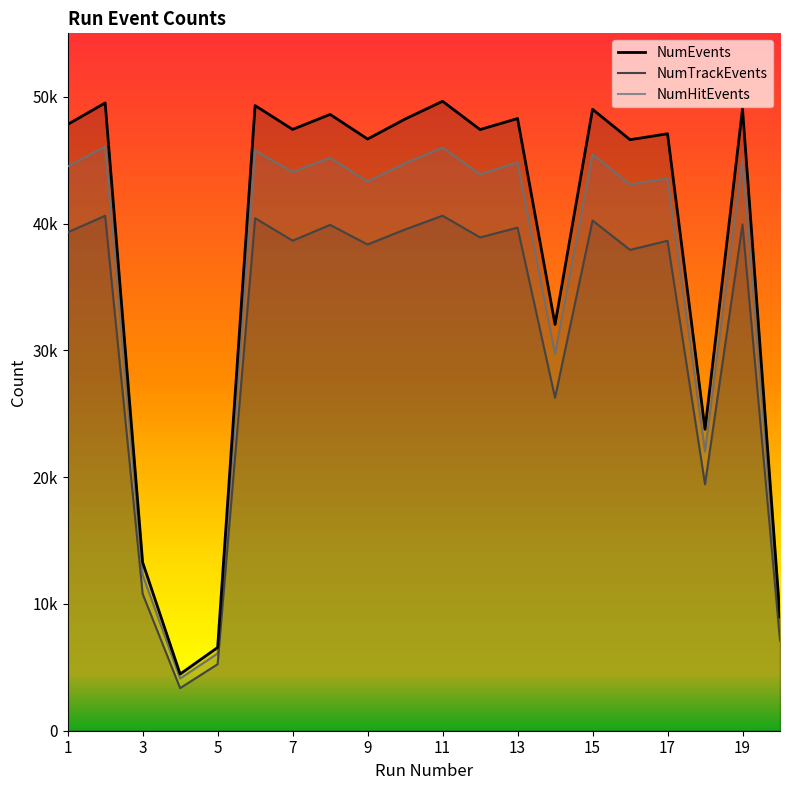

True or false: NumHitEvents has a value of 43550 at 17.

True